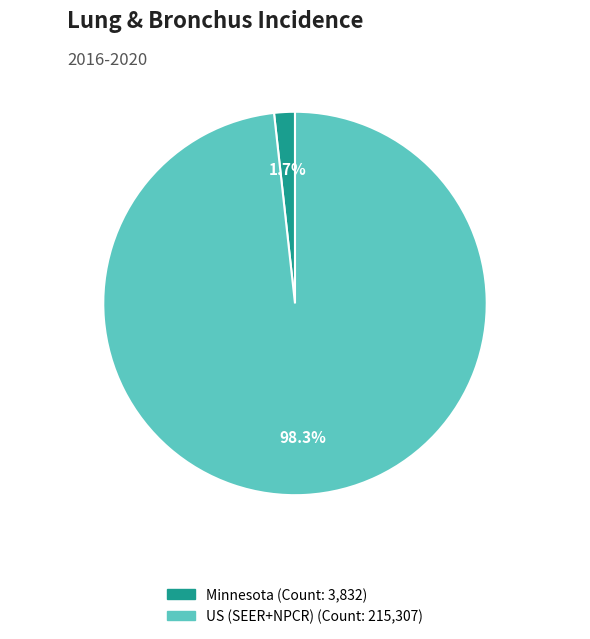

To the nearest percent, what percentage of the pie is US (SEER+NPCR)?

98%